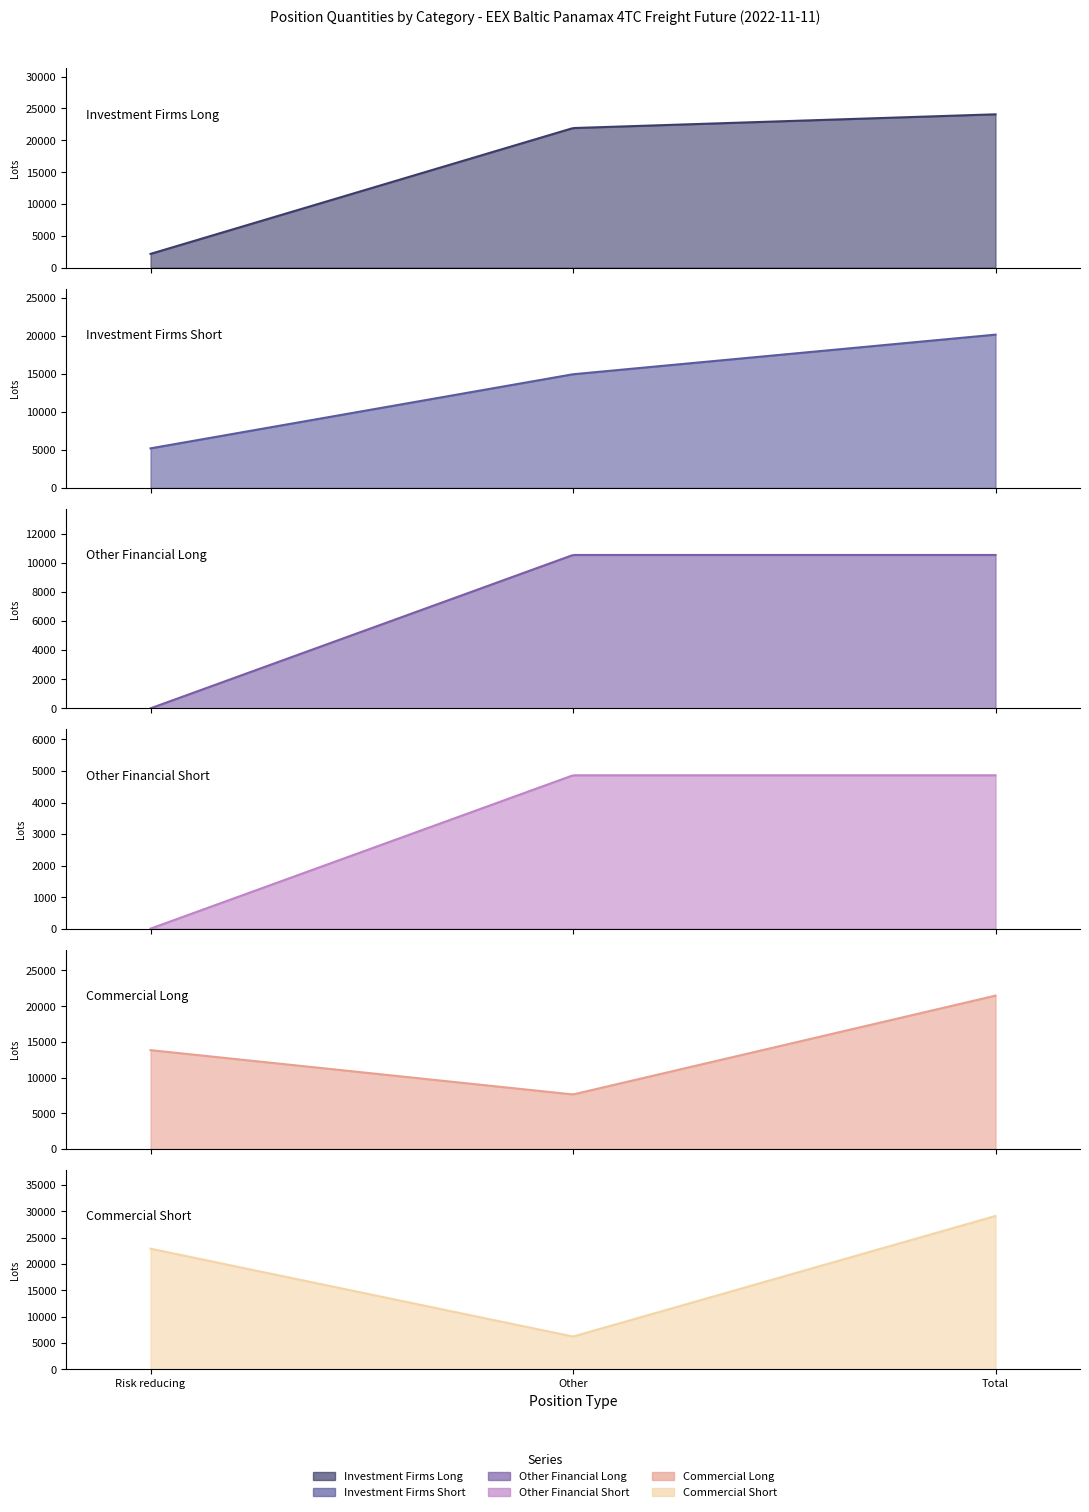

Is it true that Other Financial Long equals 5393.3 at 0?

False